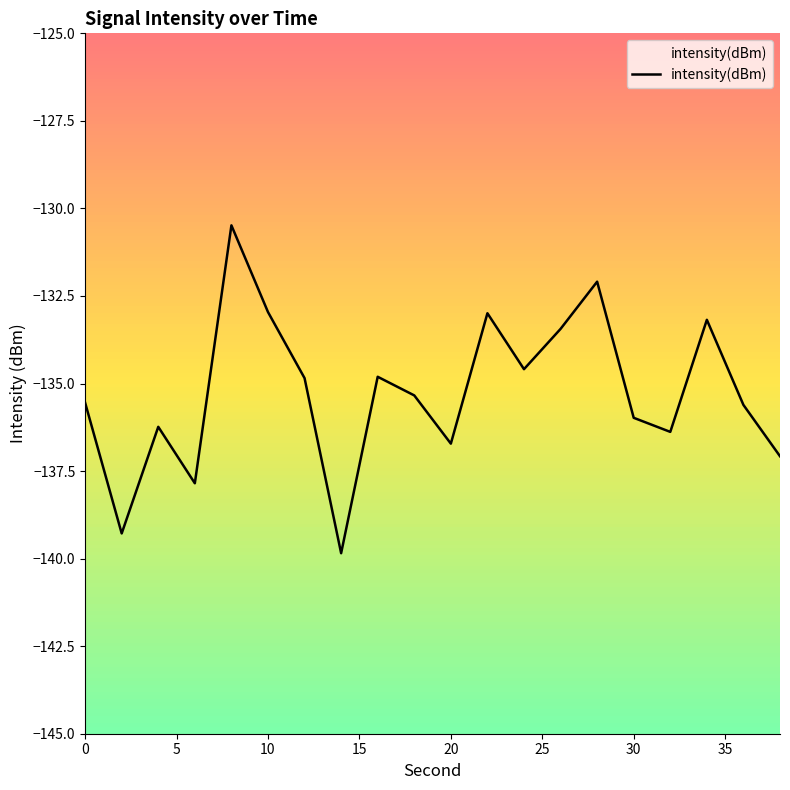

What is the difference between the maximum and minimum values?

9.4